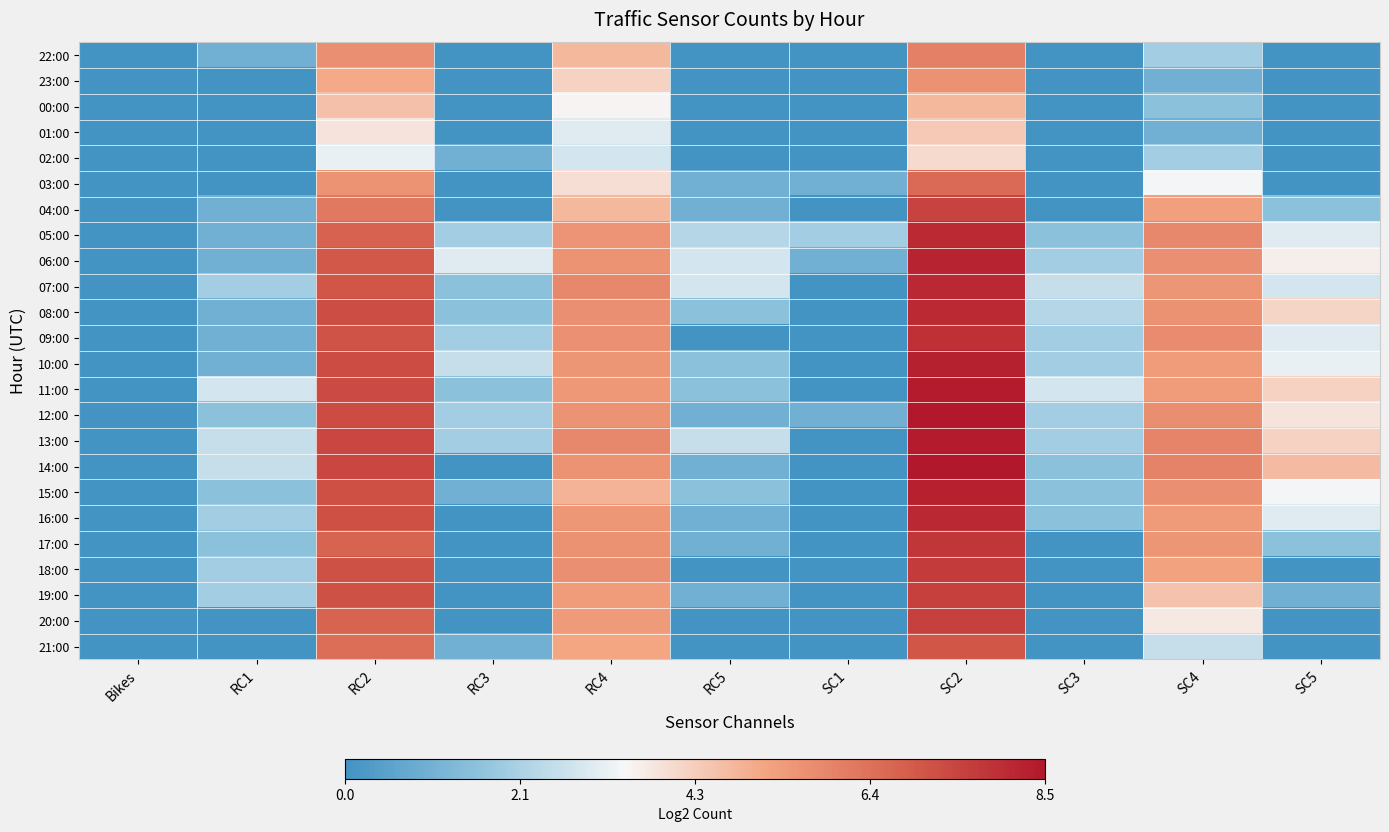

At which category is the sum across all series the highest?

SC2